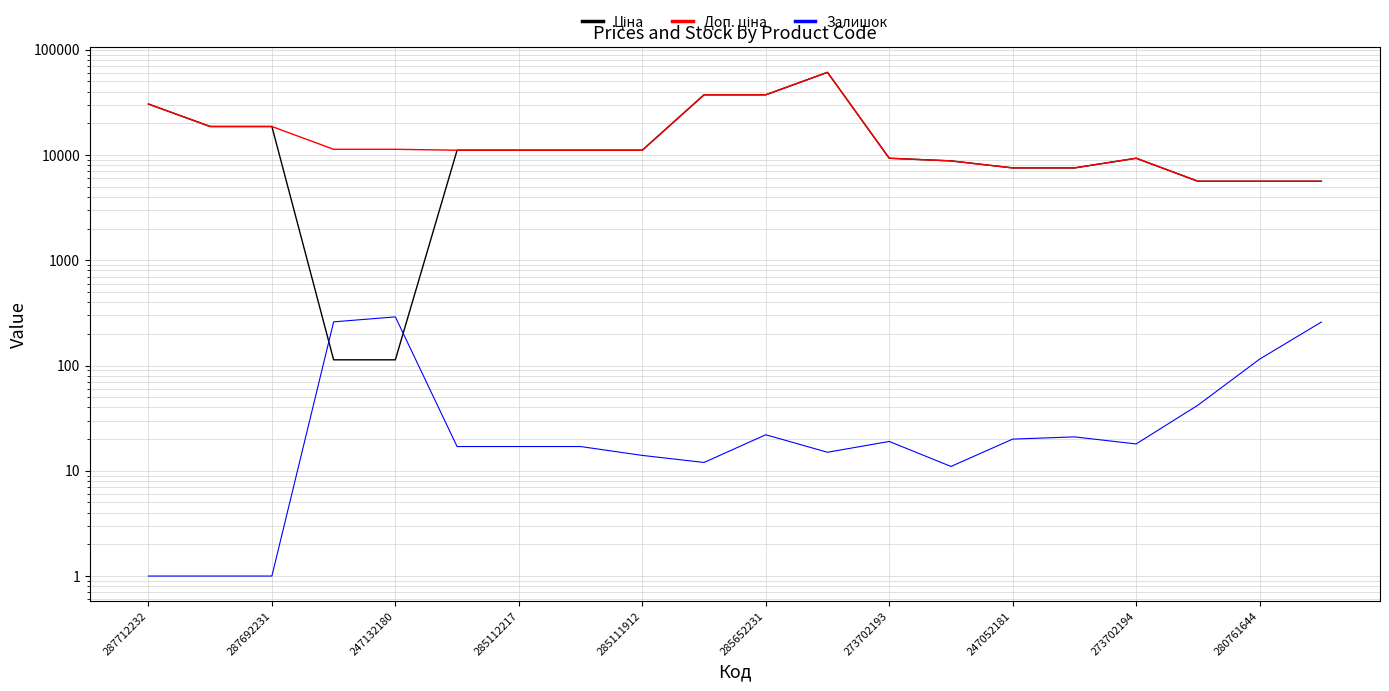

What is the smallest value displayed?

1.0